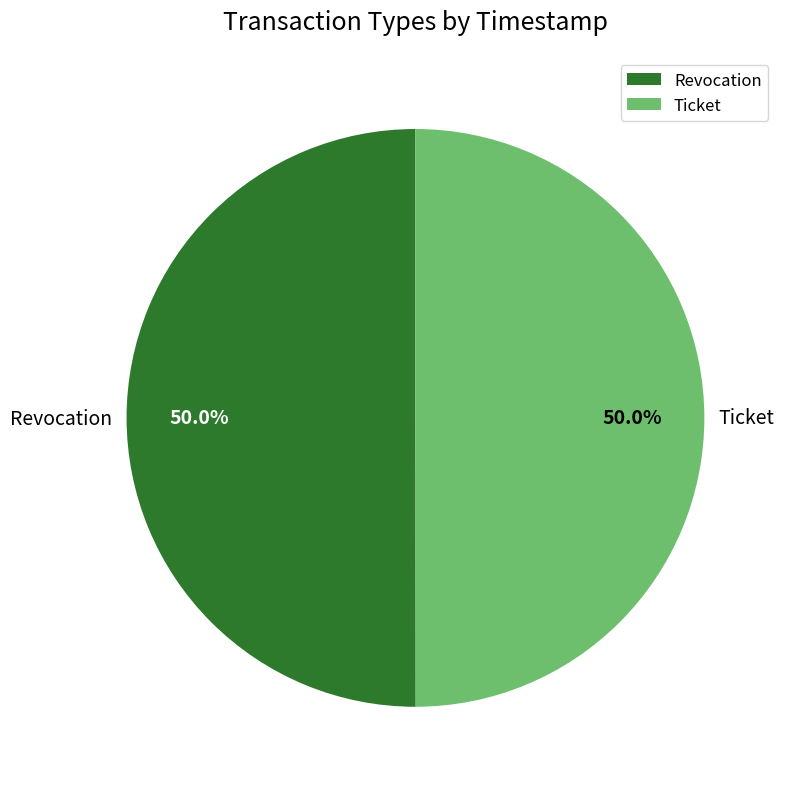

True or false: Revocation accounts for 50% of the total.

True